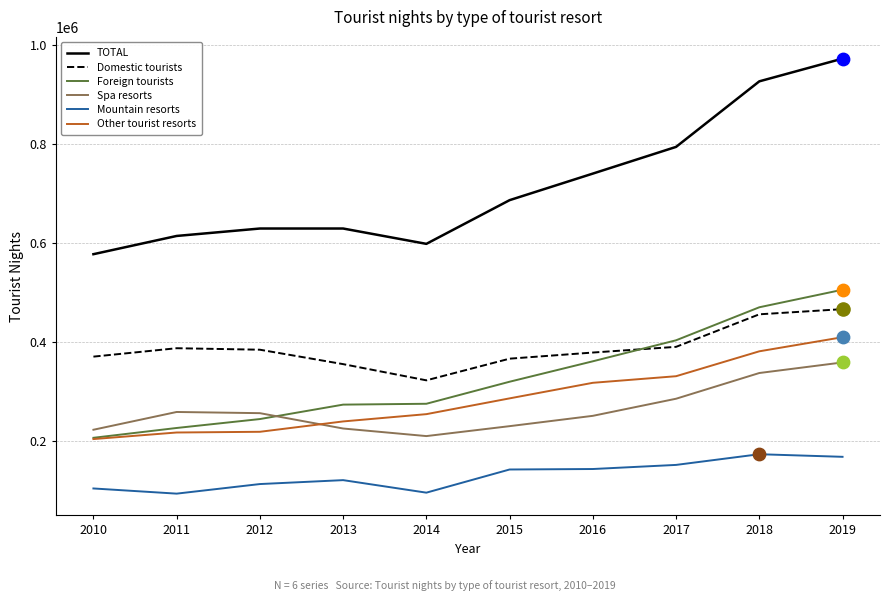

At how many categories does at least one series exceed 883178?

2